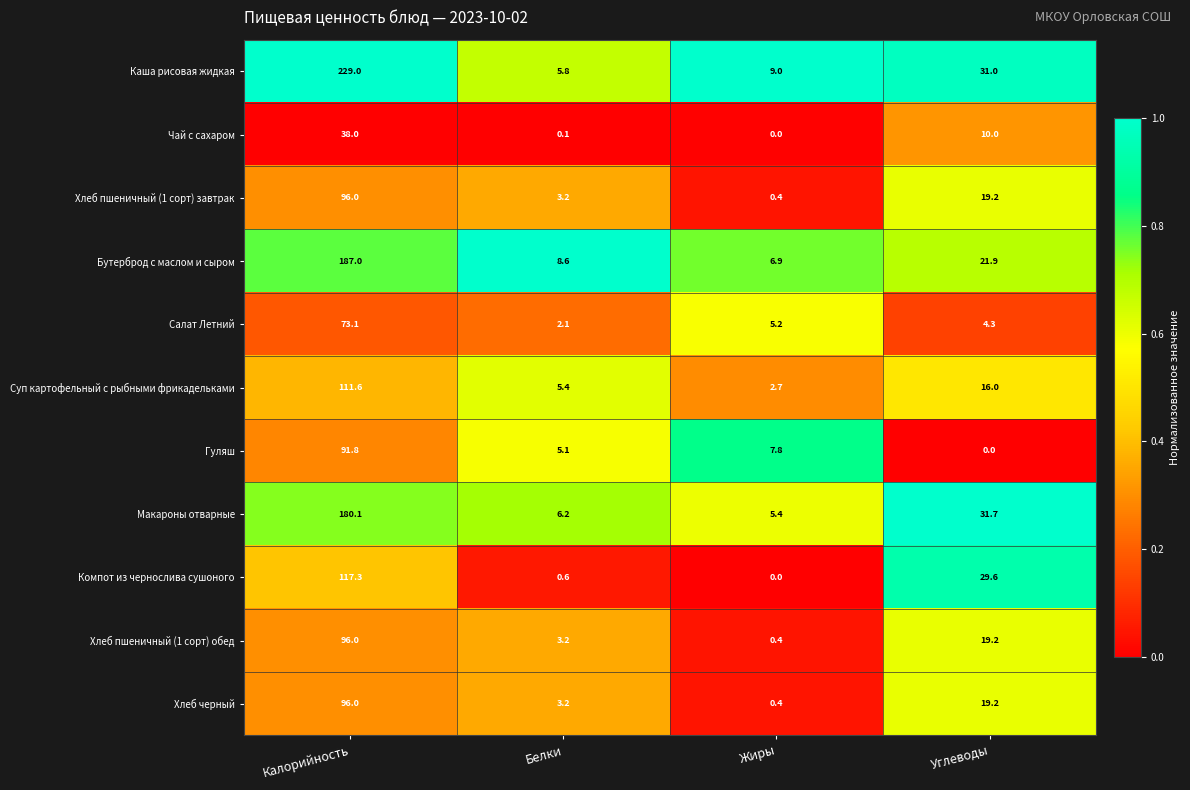

How many distinct data groups are displayed?

11